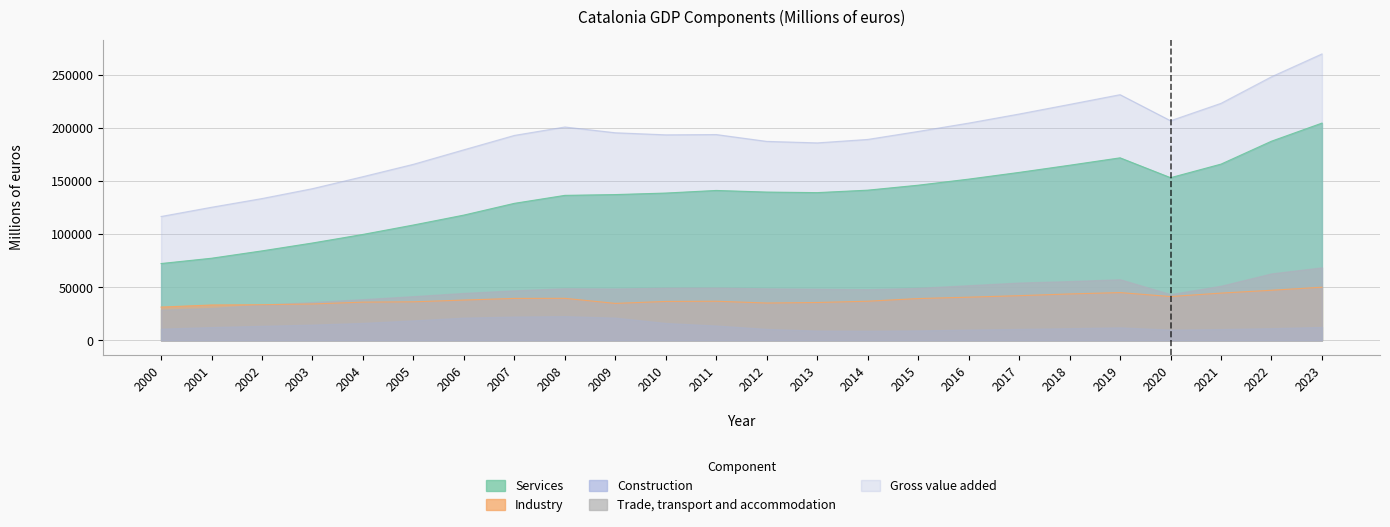

Is the value of Services at 2015 greater than the value of Industry at 2015?

Yes